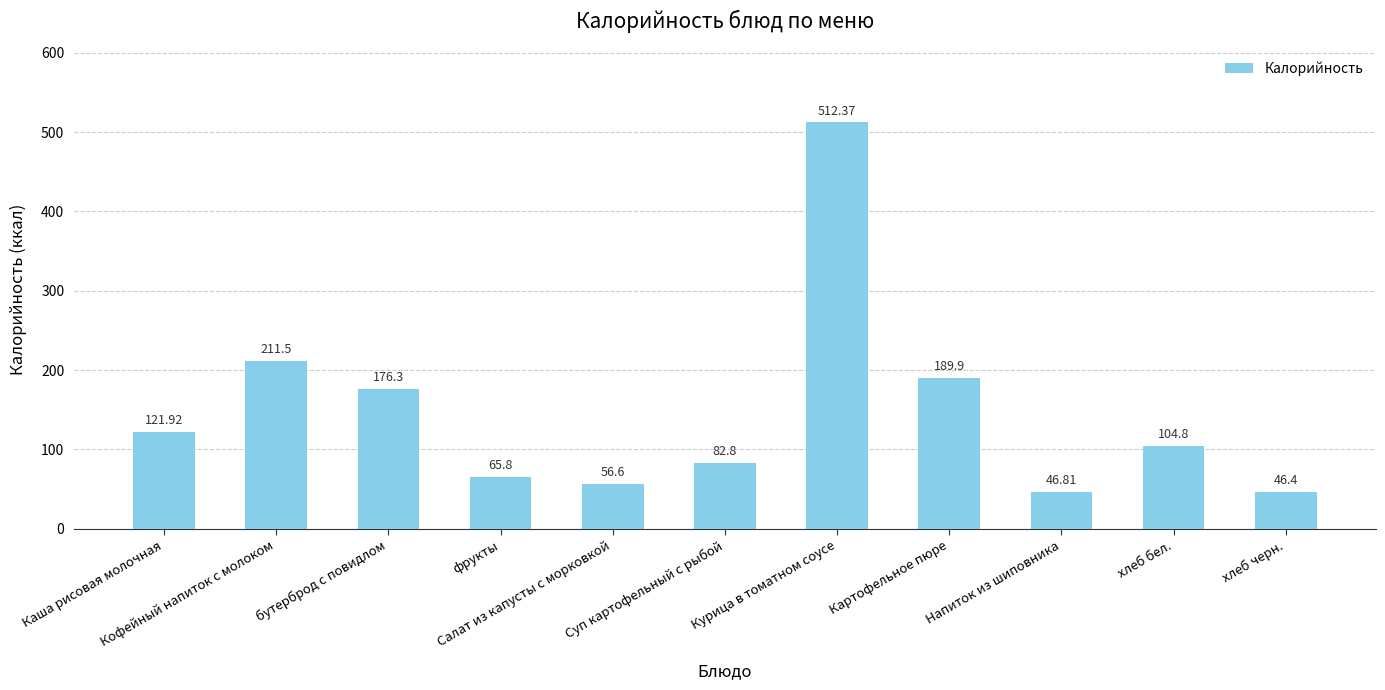

Which category has the lowest value across all series?

хлеб черн.